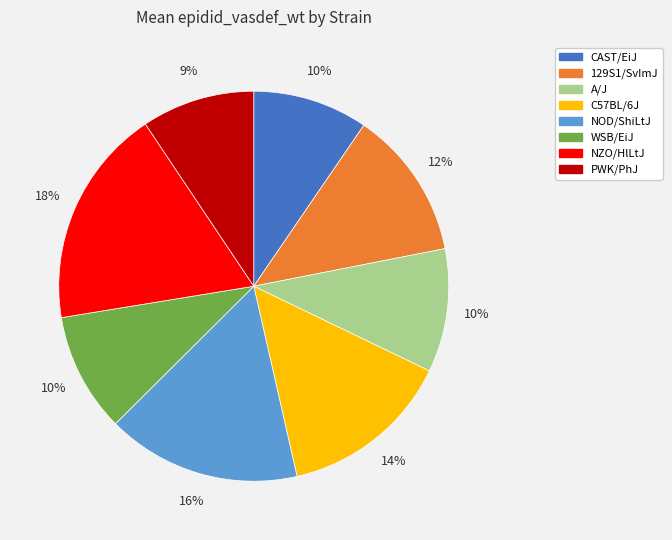

Which has a higher value, CAST/EiJ or 129S1/SvImJ?

129S1/SvImJ